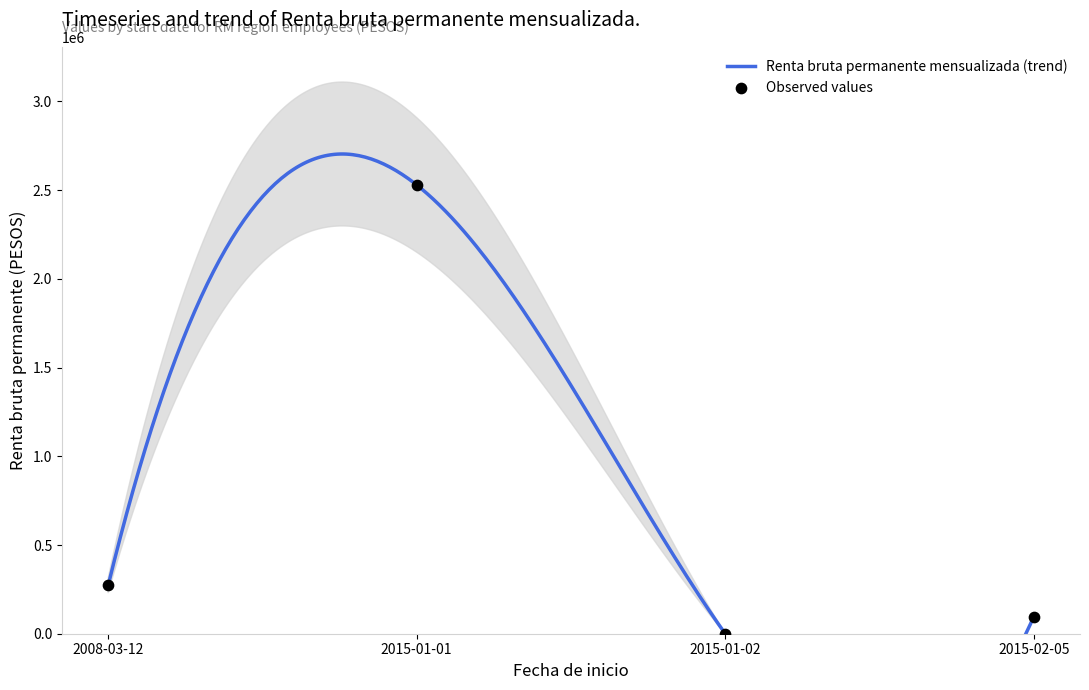

What is the change in value from 2015-01-01 to 2008-03-12?

-2257508